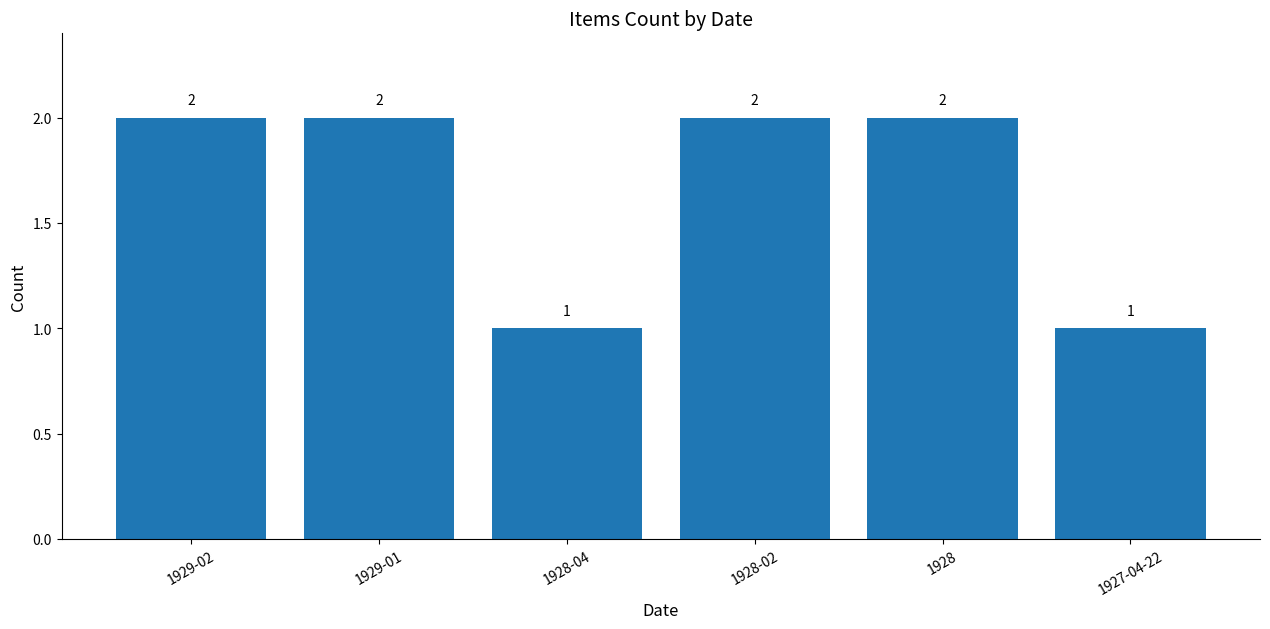

The chart shows a value of 3 at 1928-02. True or false?

False